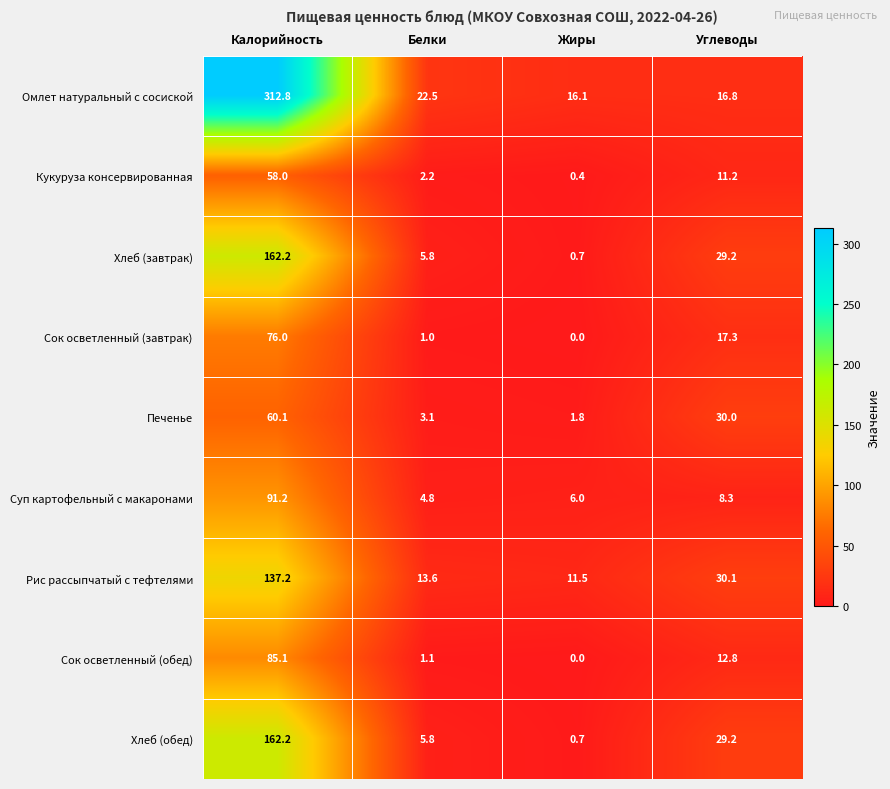

The value of Хлеб (завтрак) at Углеводы is 29.2. True or false?

True